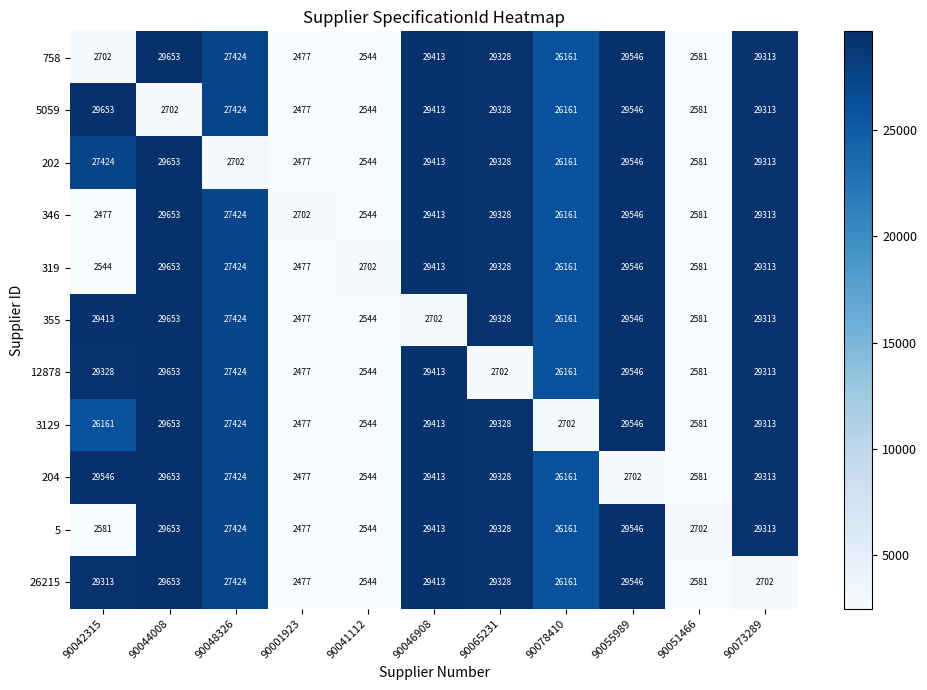

Is the value of 5059 at 90078410 greater than the value of 319 at 90048326?

No